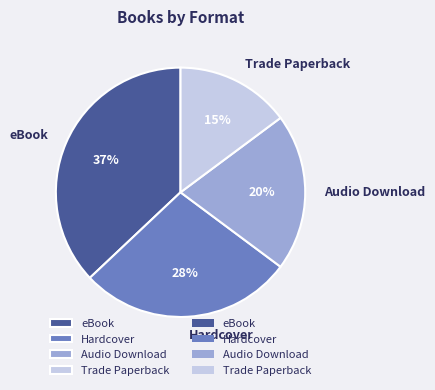

Between eBook and Trade Paperback, which is larger?

eBook